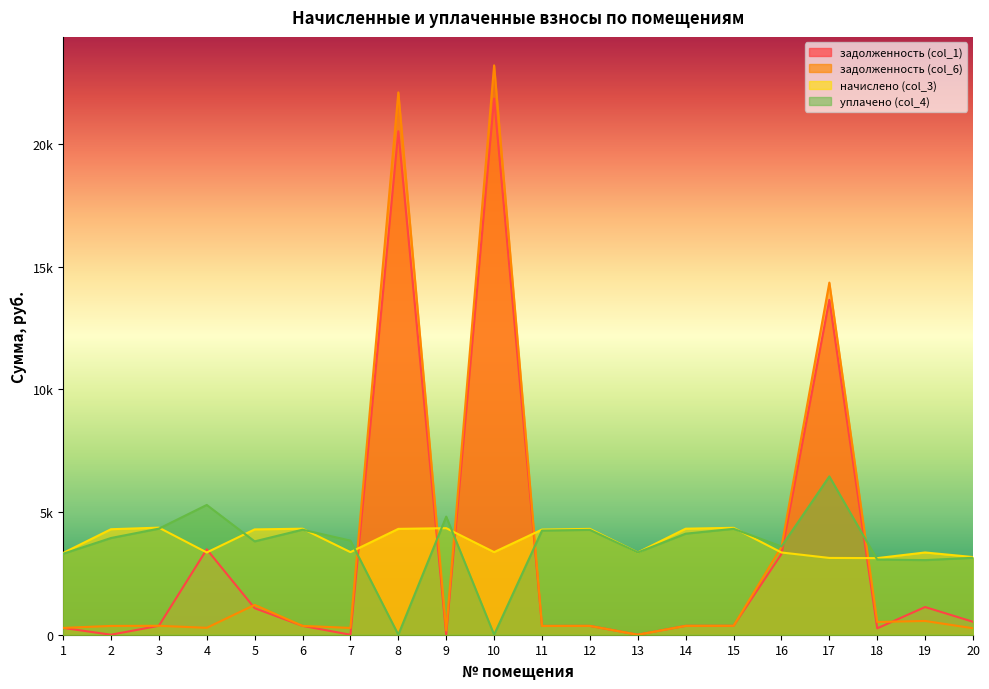

True or false: уплачено (col_4) has more than 1 interior local peaks.

True